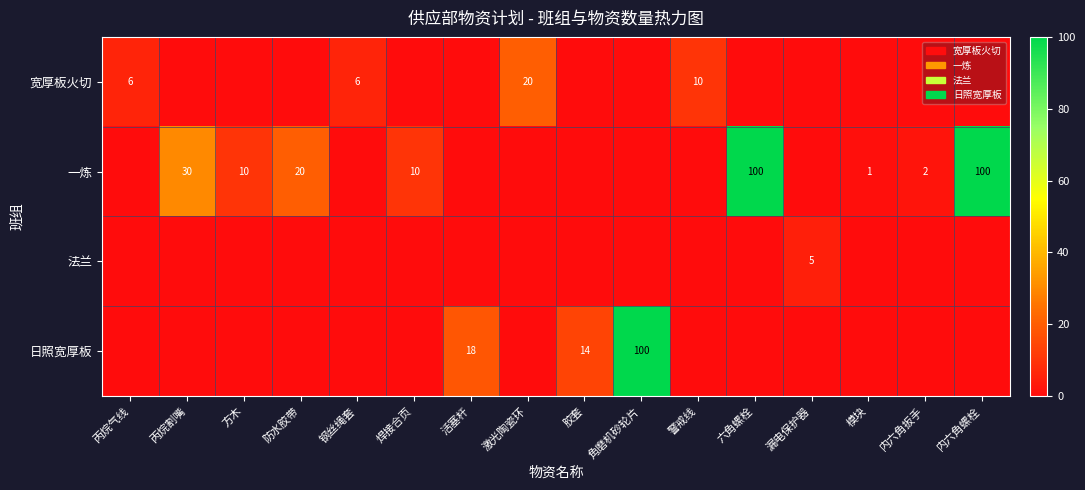

Is it true that 法兰 equals 5 at 漏电保护器?

True